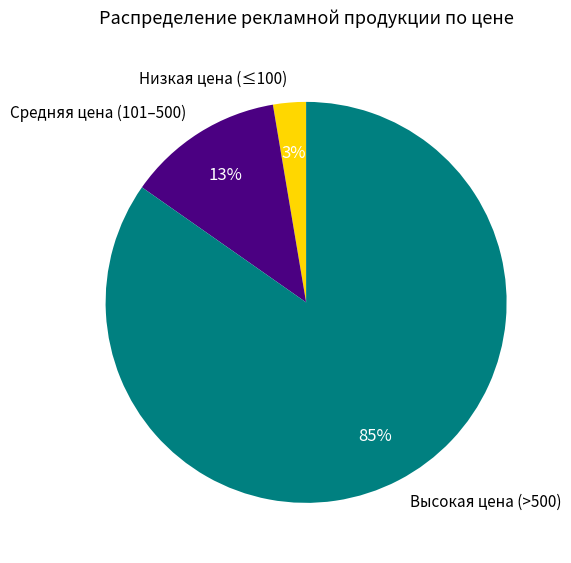

Combined, do Высокая цена (>500) and Низкая цена (≤100) account for over 50%?

Yes